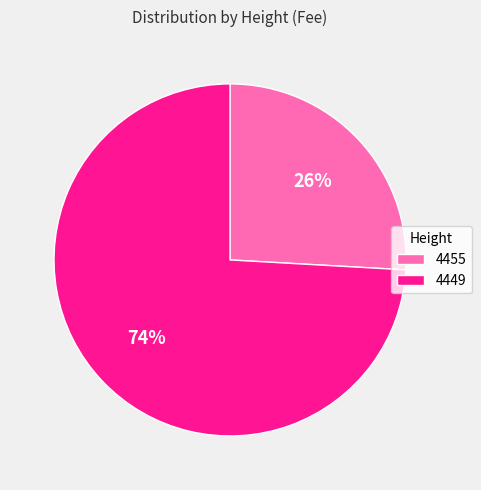

What percentage is the 4455 slice, to the nearest percent?

26%